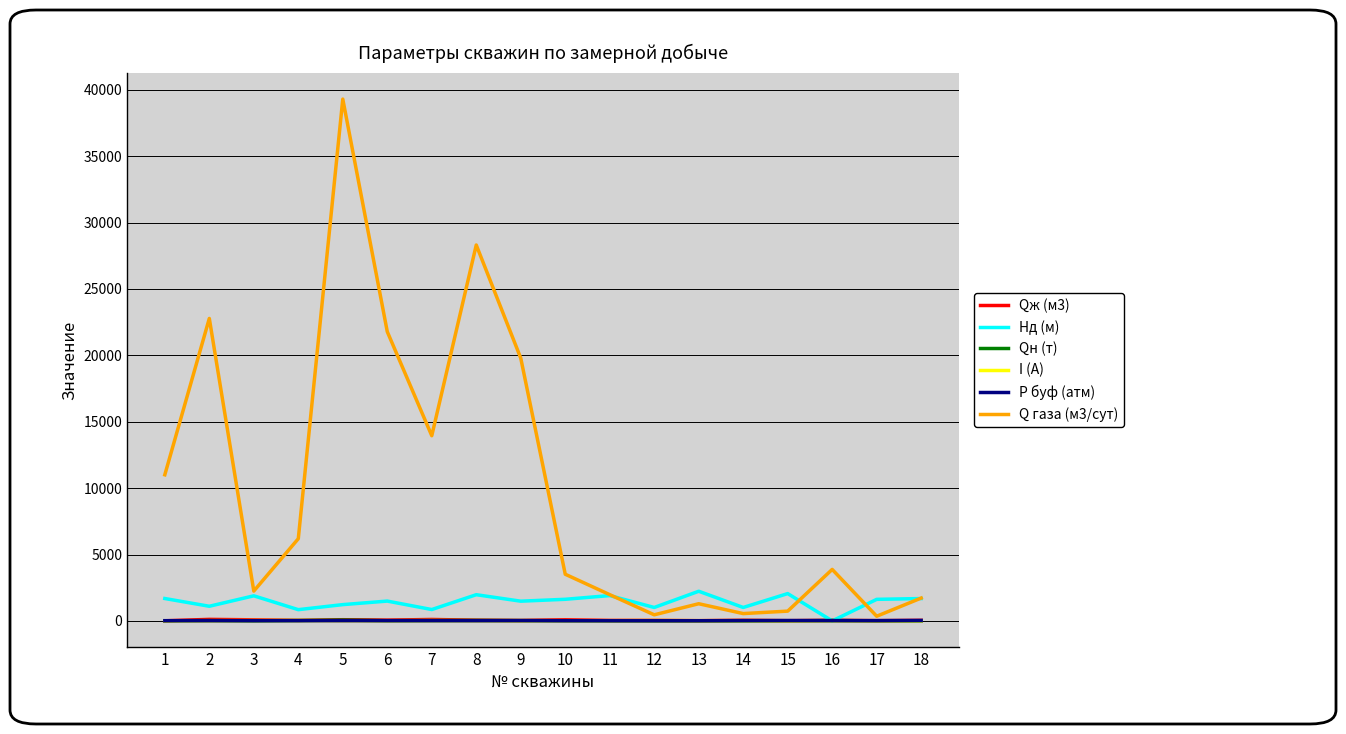

Is the value of Q газа (м3/сут) at 3 greater than the value of Hд (м) at 4?

Yes